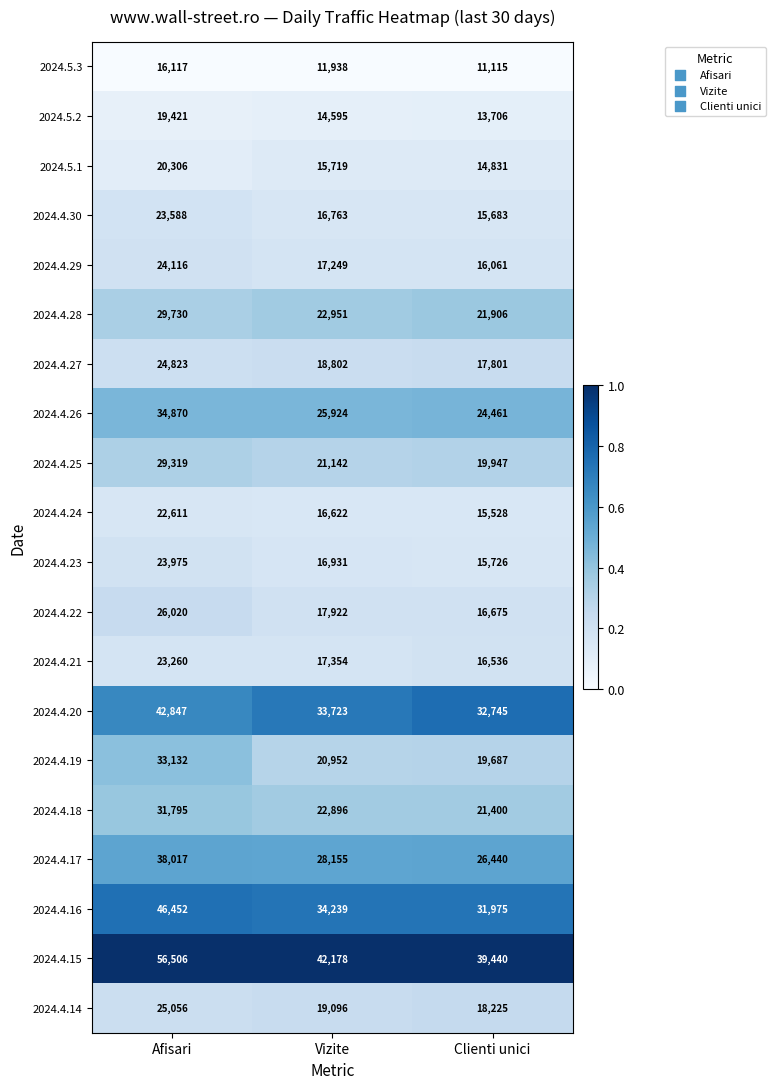

Which series has the largest total across all categories?

2024.4.15